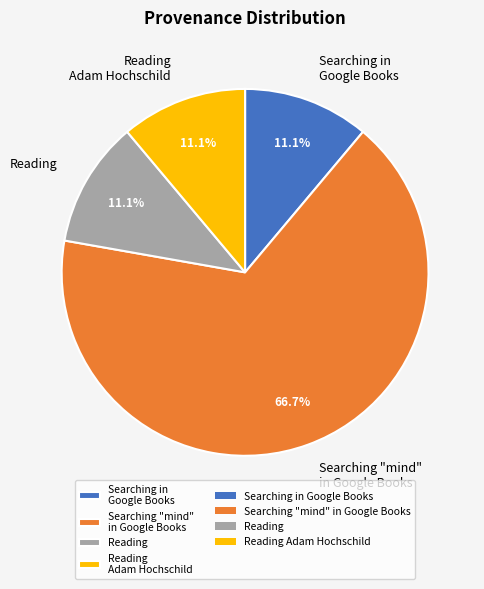

What percentage is NOT represented by Reading Adam Hochschild?

88.9%